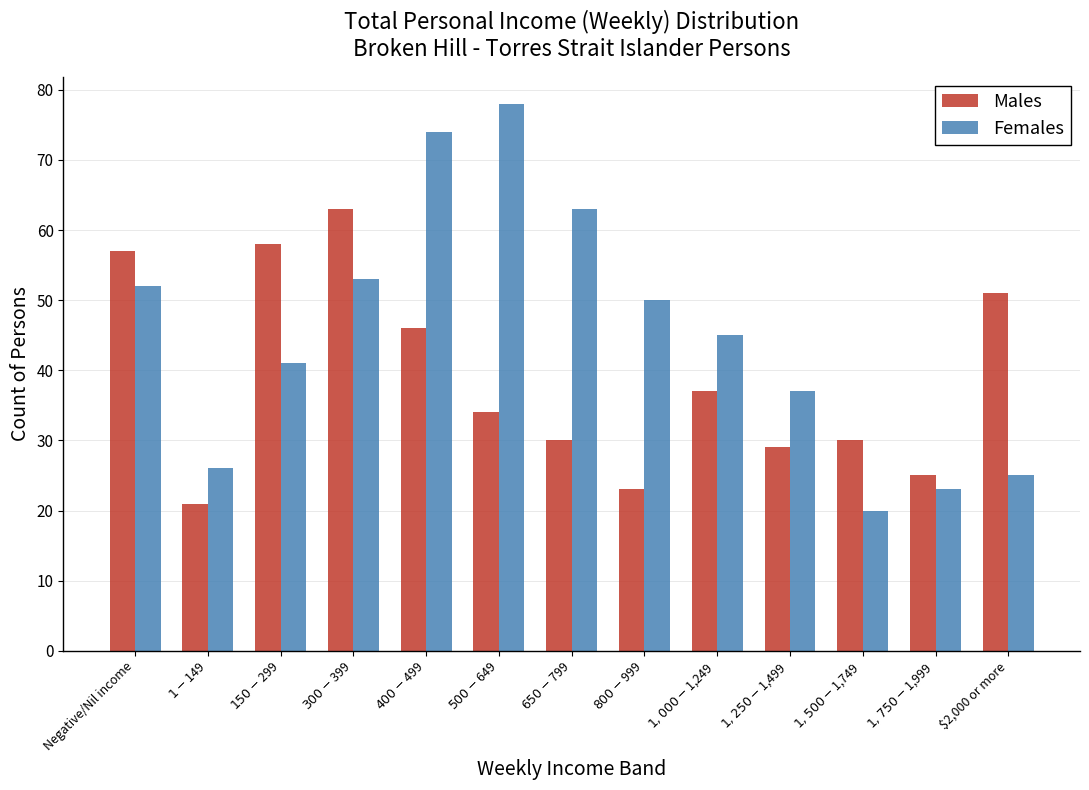

Reading right to left, extract all data points from this chart.

Males: 51	25	30	29	37	23	30	34	46	63	58	21	57
Females: 25	23	20	37	45	50	63	78	74	53	41	26	52